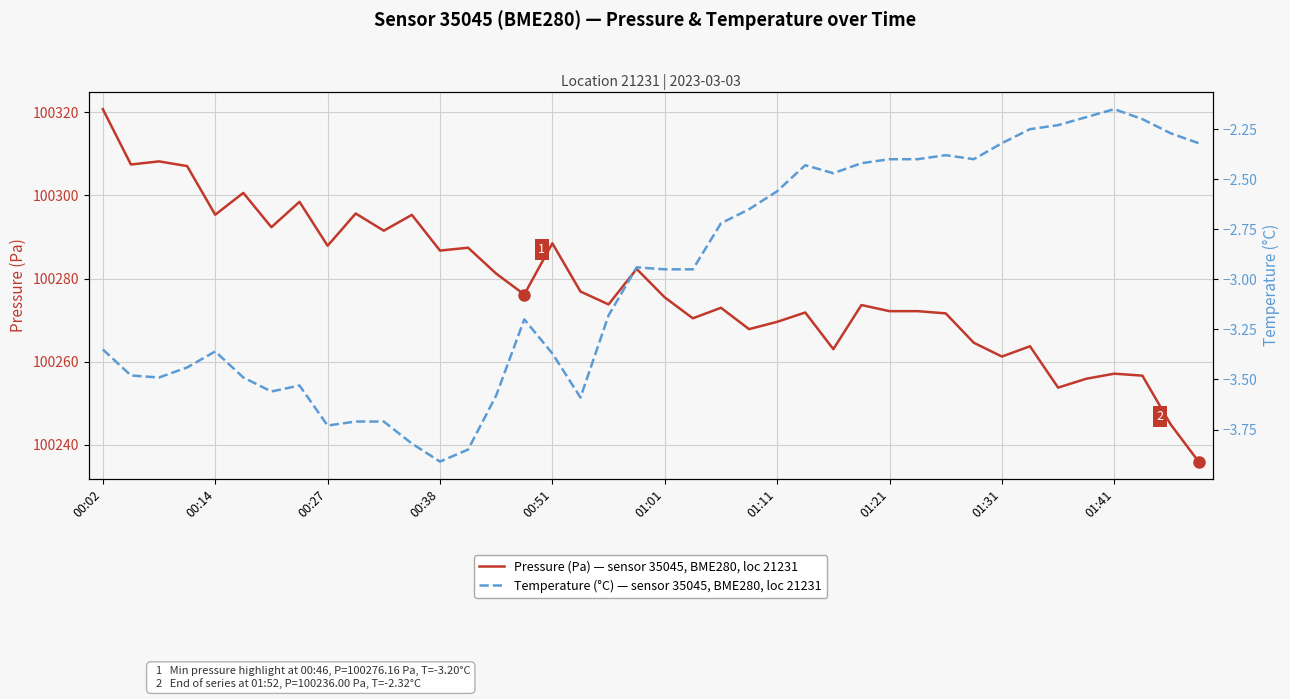

What is the highest value of the Pressure (Pa) — sensor 35045, BME280, loc 21231 series?

100320.7